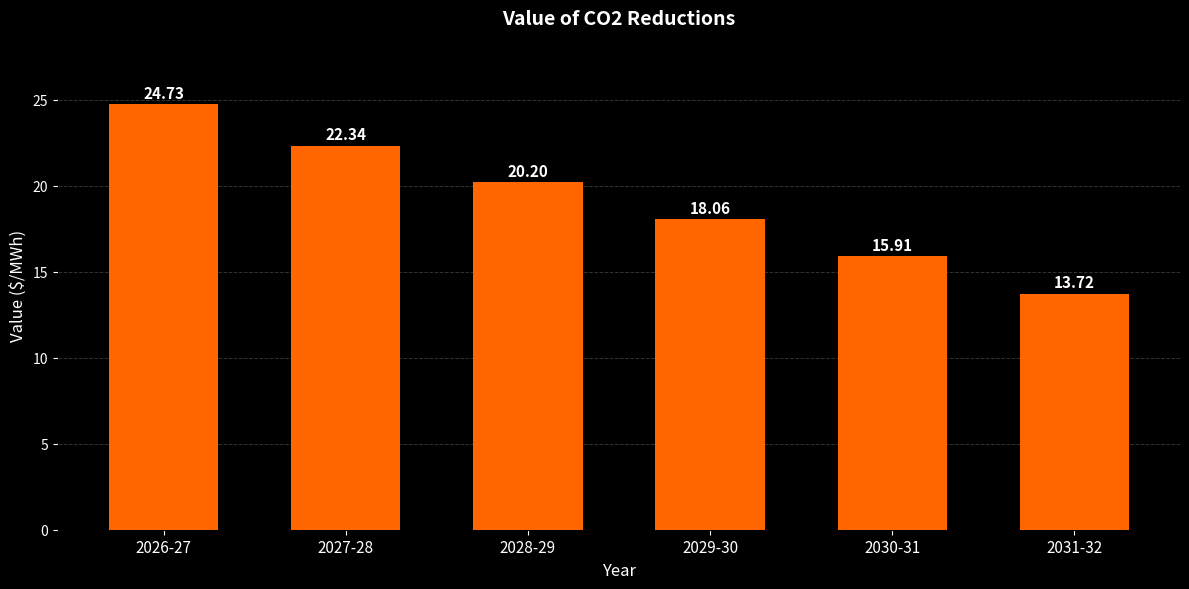

True or false: the data shows 34.2 at 2028-29.

False